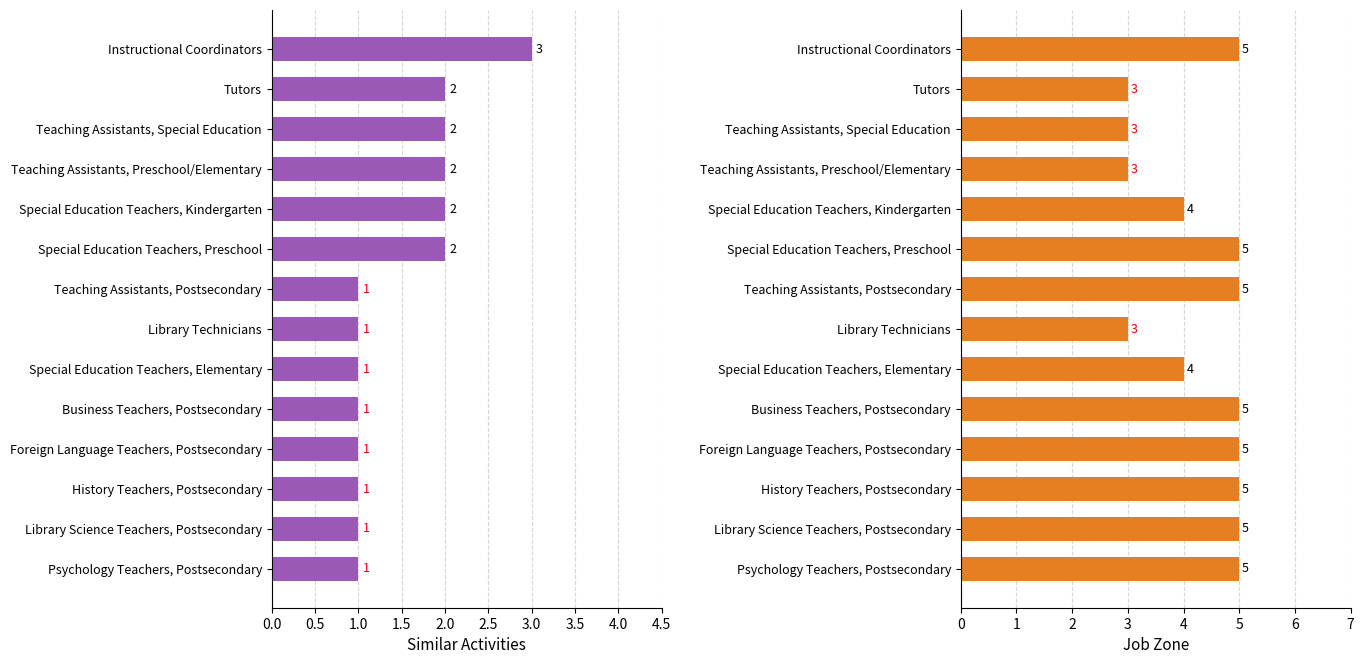

Which has a higher value, Special Education Teachers, Elementary or Special Education Teachers, Kindergarten?

Special Education Teachers, Kindergarten